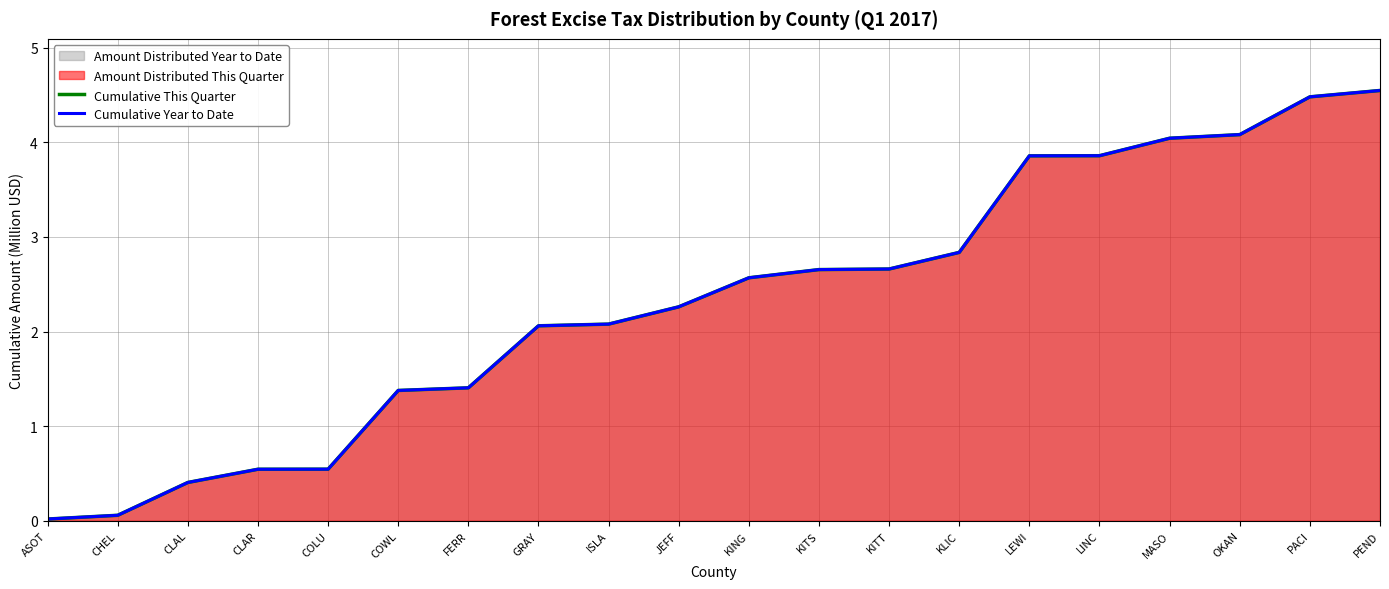

Reading left to right, what are all the values shown in this chart?

Cumulative This Quarter: 0.0	0.1	0.4	0.5	0.5	1.4	1.4	2.1	2.1	2.3	2.6	2.7	2.7	2.8	3.9	3.9	4.0	4.1	4.5	4.5
Cumulative Year to Date: 0.0	0.1	0.4	0.5	0.5	1.4	1.4	2.1	2.1	2.3	2.6	2.7	2.7	2.8	3.9	3.9	4.0	4.1	4.5	4.5